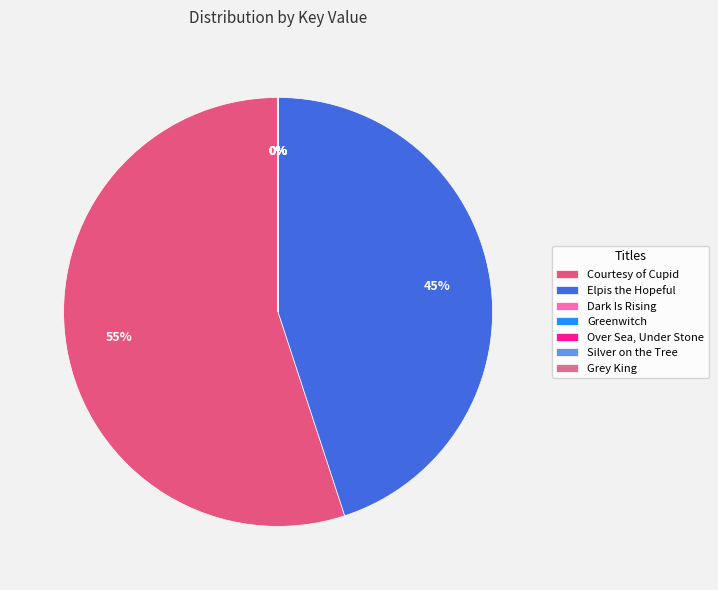

Which slice represents more than half of the pie?

Courtesy of Cupid